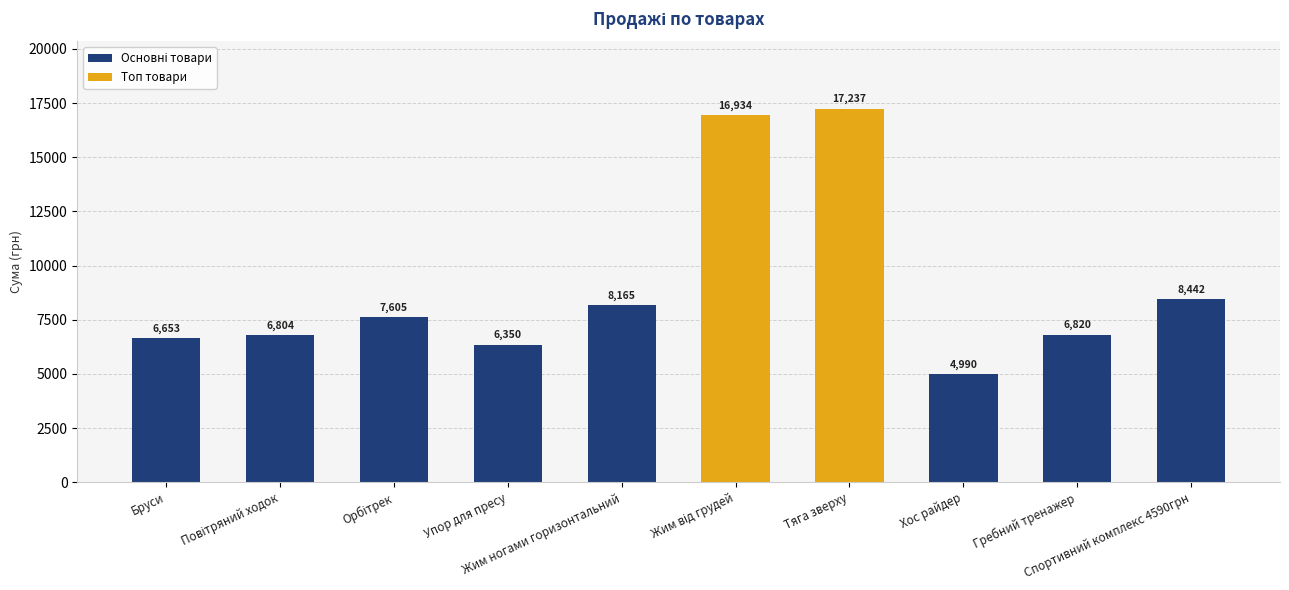

What is the difference between the second highest and second lowest values?

10584.0